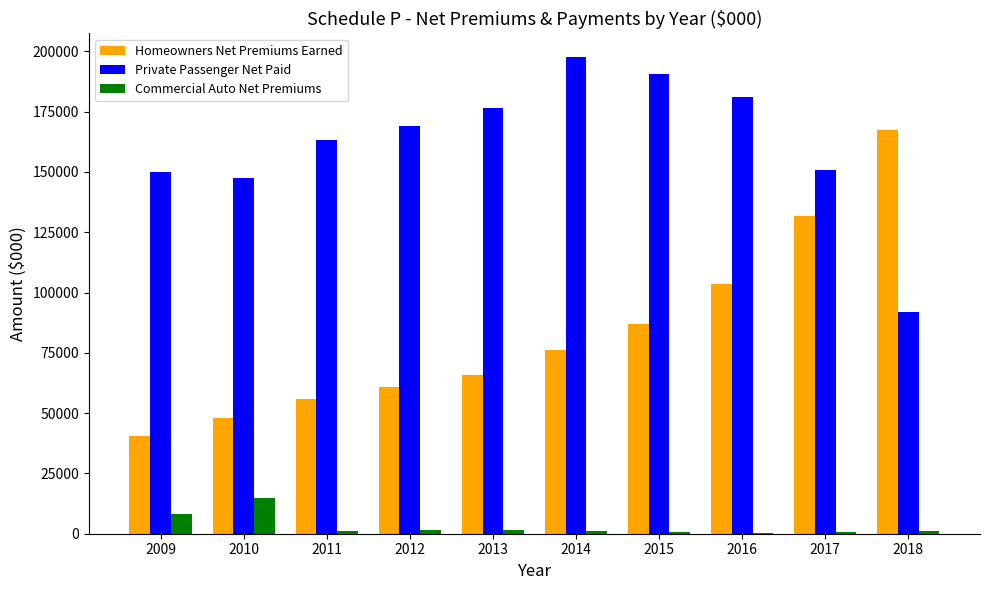

The value of Homeowners Net Premiums Earned at 2015 is 86800. True or false?

True